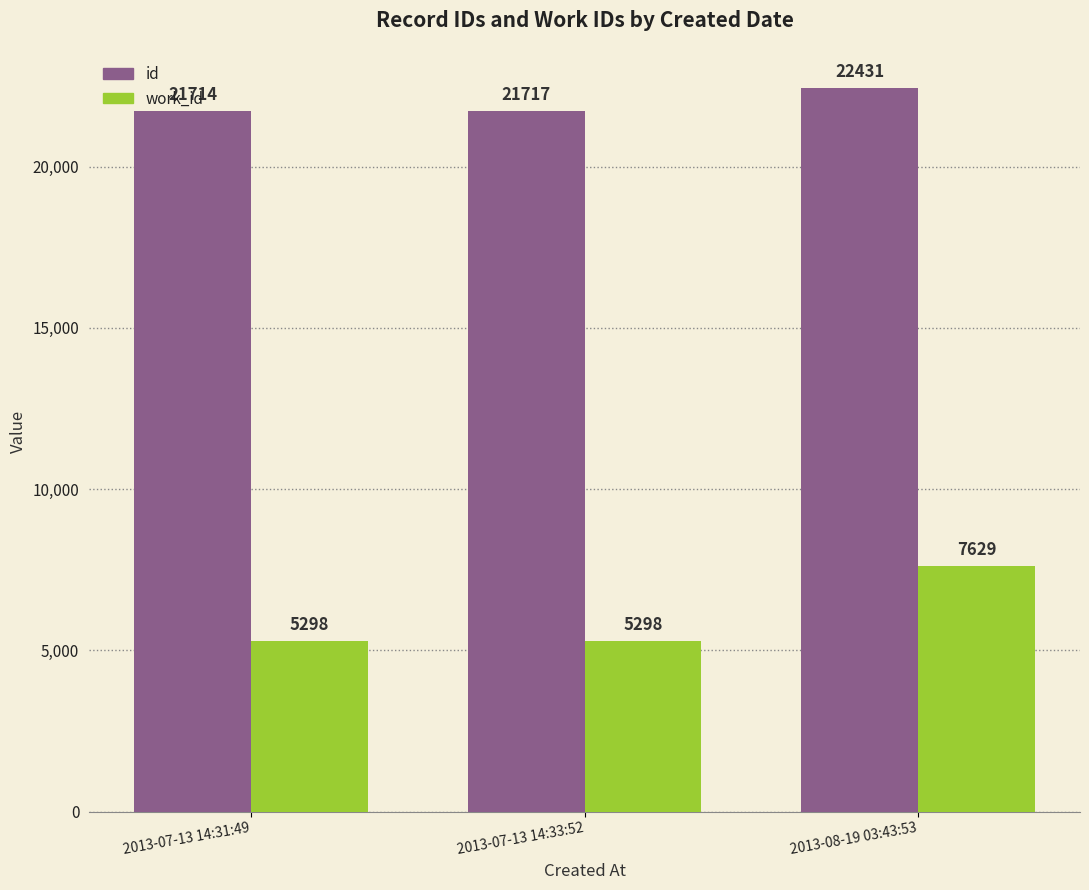

What is the average value of the work_id series?

6075